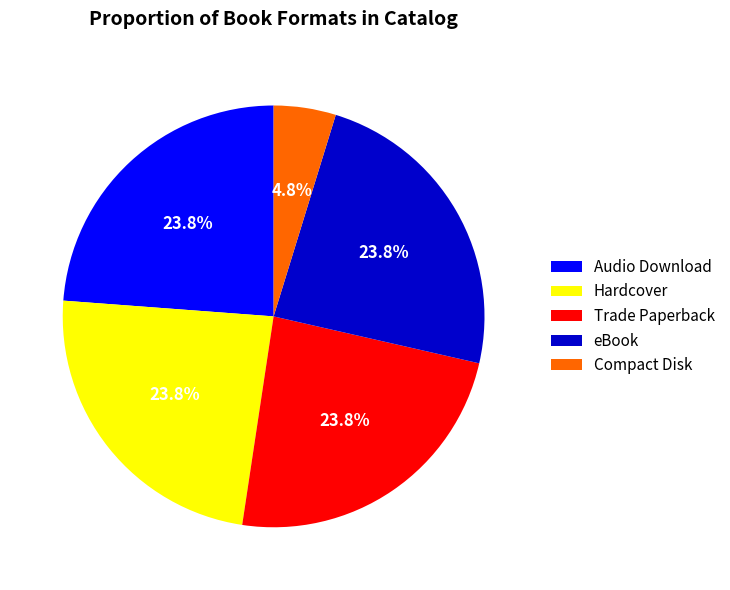

To the nearest percent, what percentage of the pie is eBook?

24%